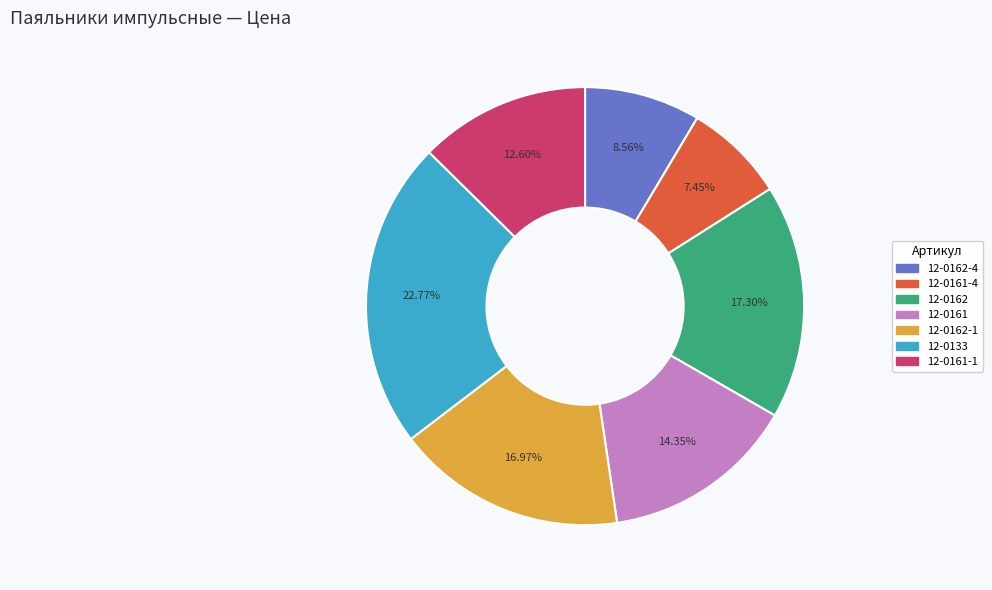

To the nearest percent, what is the combined percentage of 12-0162 and 12-0161-1?

30%